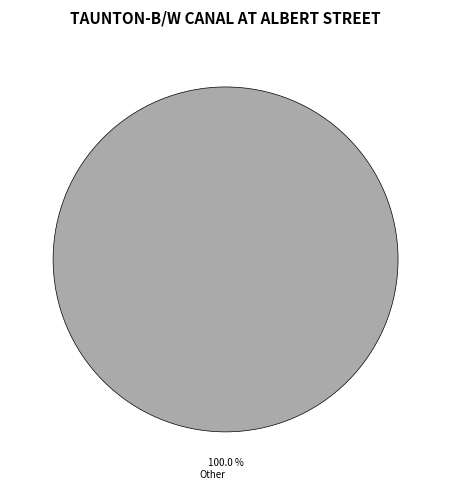

Rank the categories by value from highest to lowest.

Other